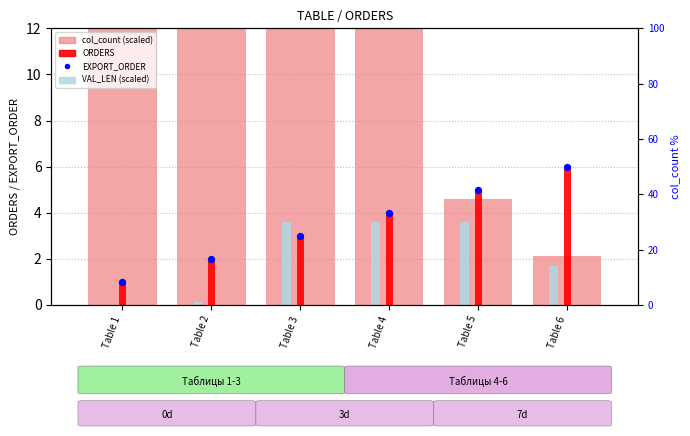

What are all the series names shown in the legend?

col_count (scaled), ORDERS, VAL_LEN (scaled), EXPORT_ORDER